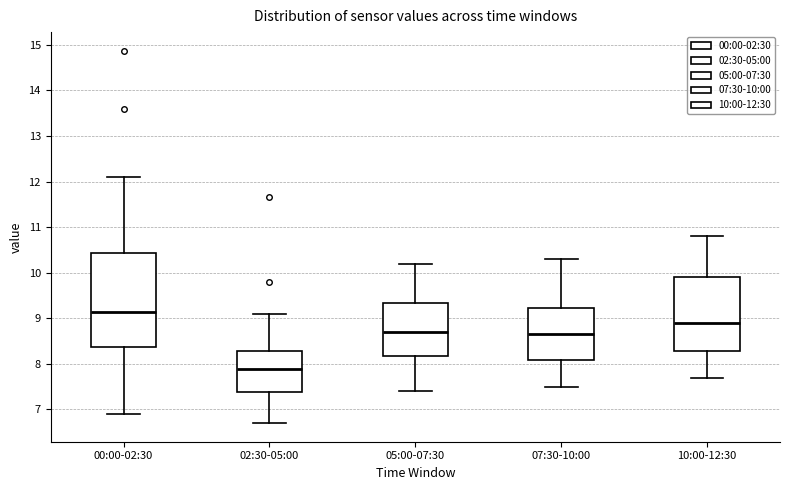

Where does the upper whisker of the box for 00:00-02:30 end on the y-axis? The values are not printed on the chart, so give them approximately, as read against the axis.

12.1